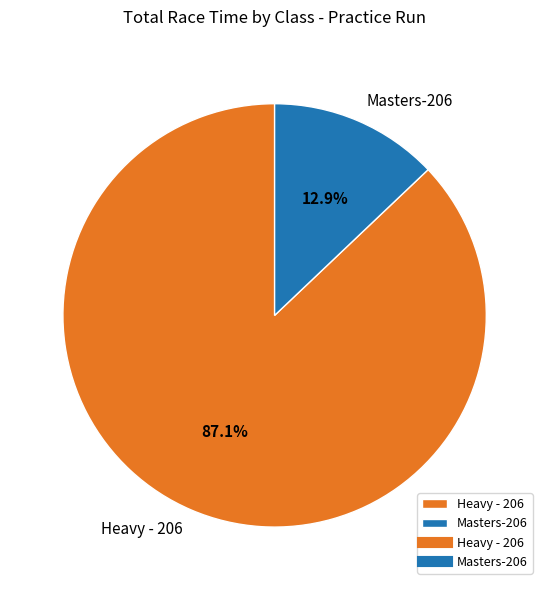

Rank the categories by value from lowest to highest.

Masters-206, Heavy - 206